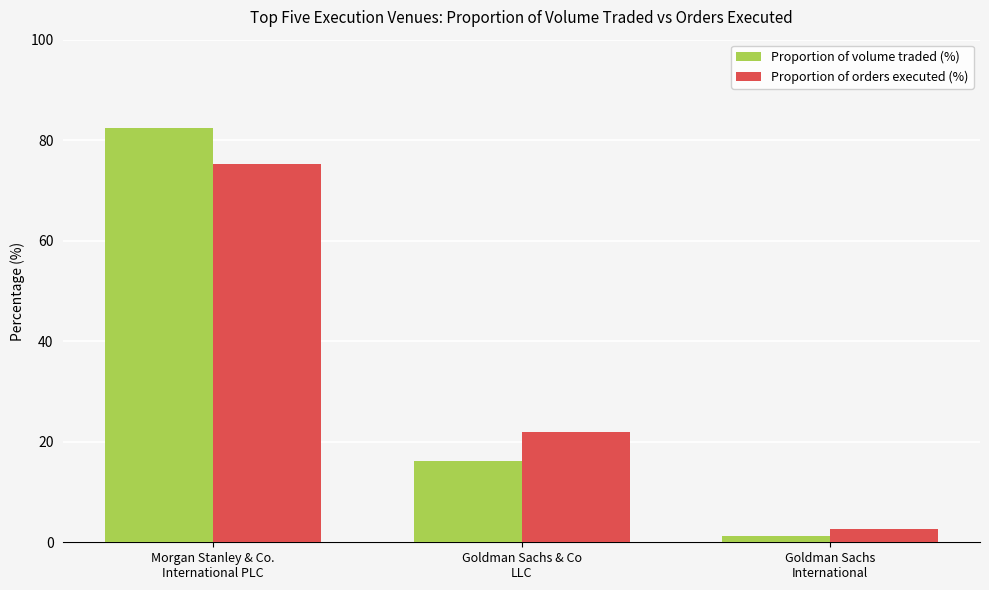

Reading left to right, list all the values displayed in this chart.

Proportion of volume traded (%): 82.5	16.2	1.3
Proportion of orders executed (%): 75.3	22.0	2.7